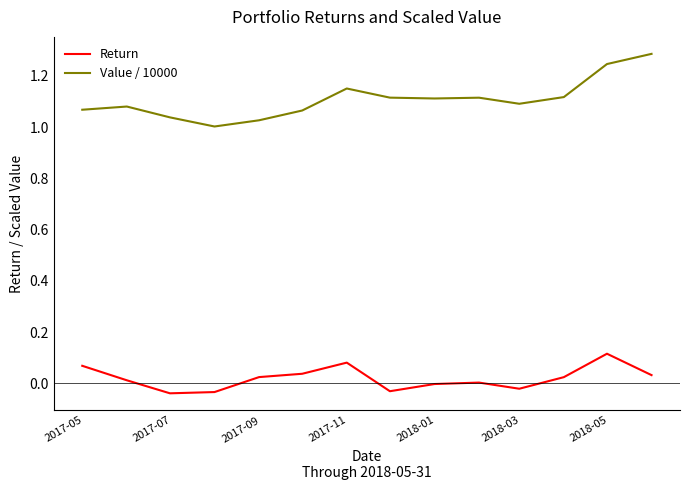

What is the difference between the maximum and minimum values in the Value / 10000 series?

0.3